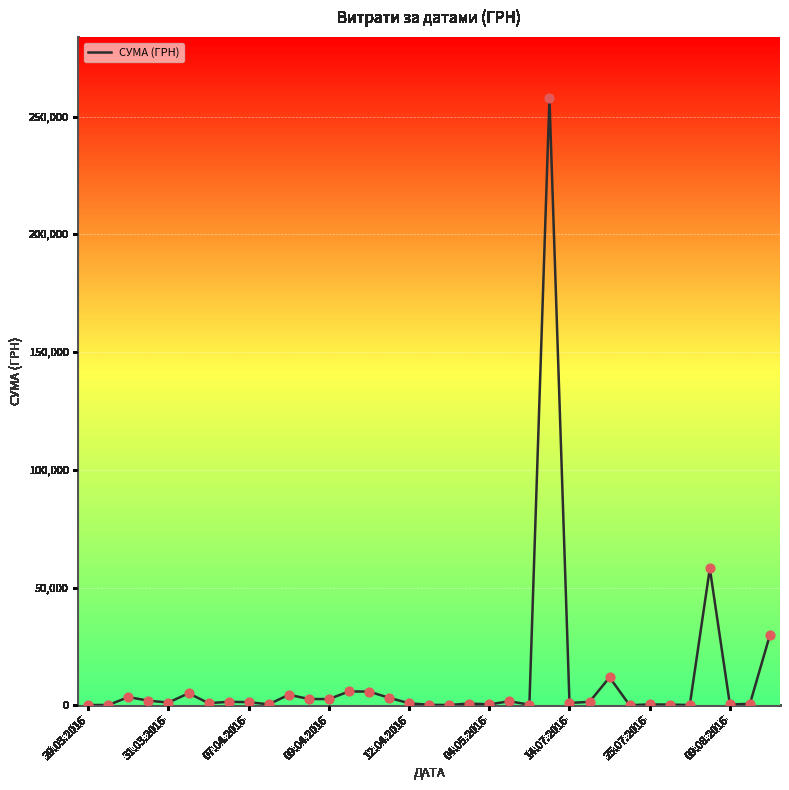

What is the difference between the maximum and minimum values?

257990.5